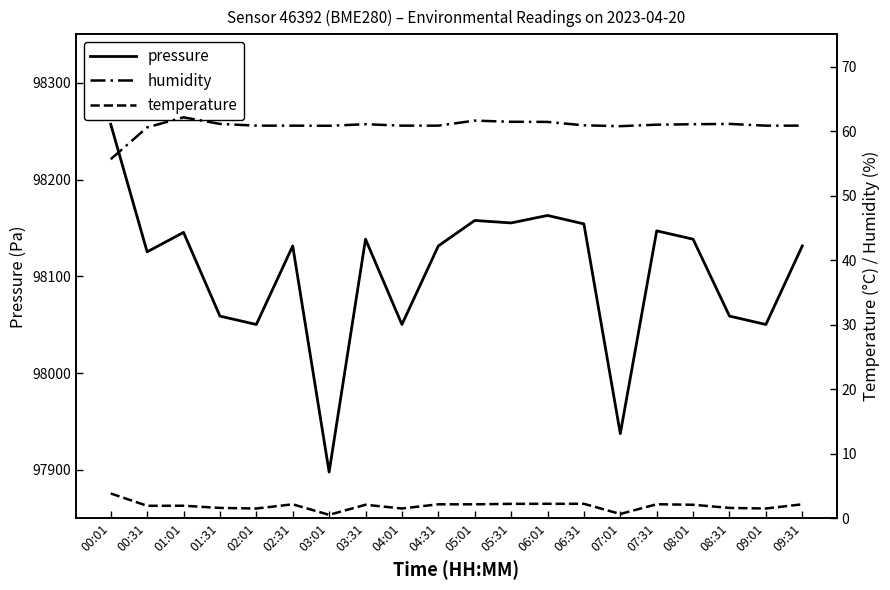

At which category does the chart reach its minimum across all series?

03:01